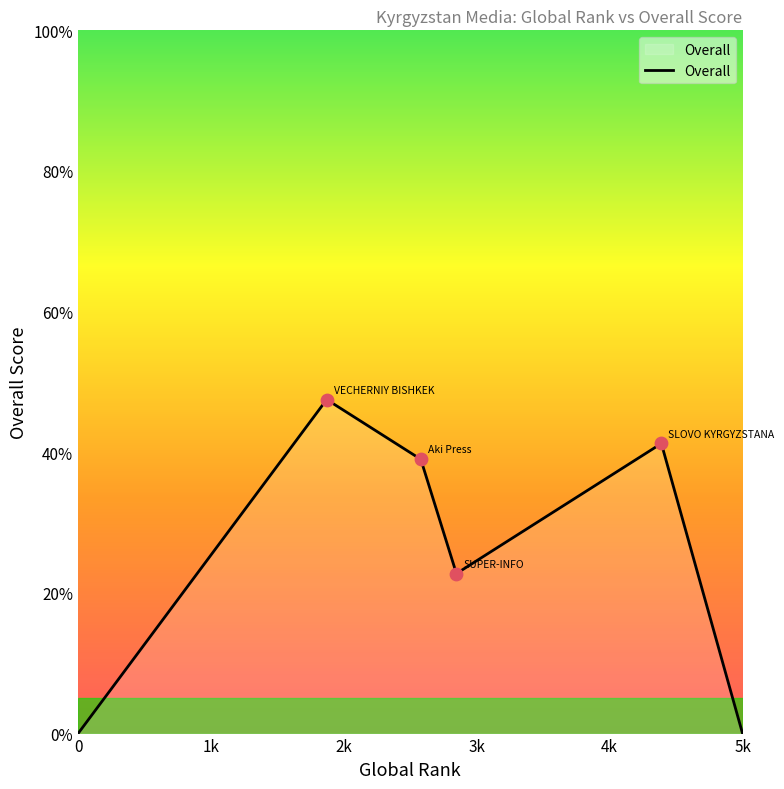

What is the sum of all values?

150.5